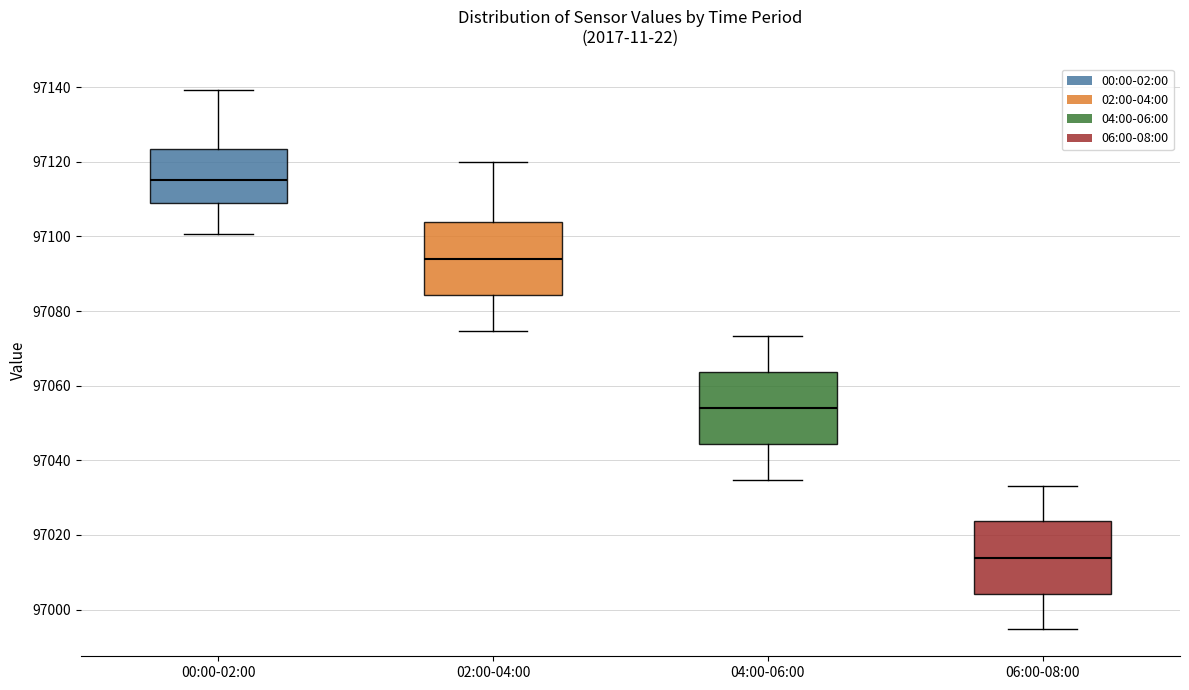

Where does the upper whisker of the box for 02:00-04:00 end on the y-axis? The values are not printed on the chart, so give them approximately, as read against the axis.

97120